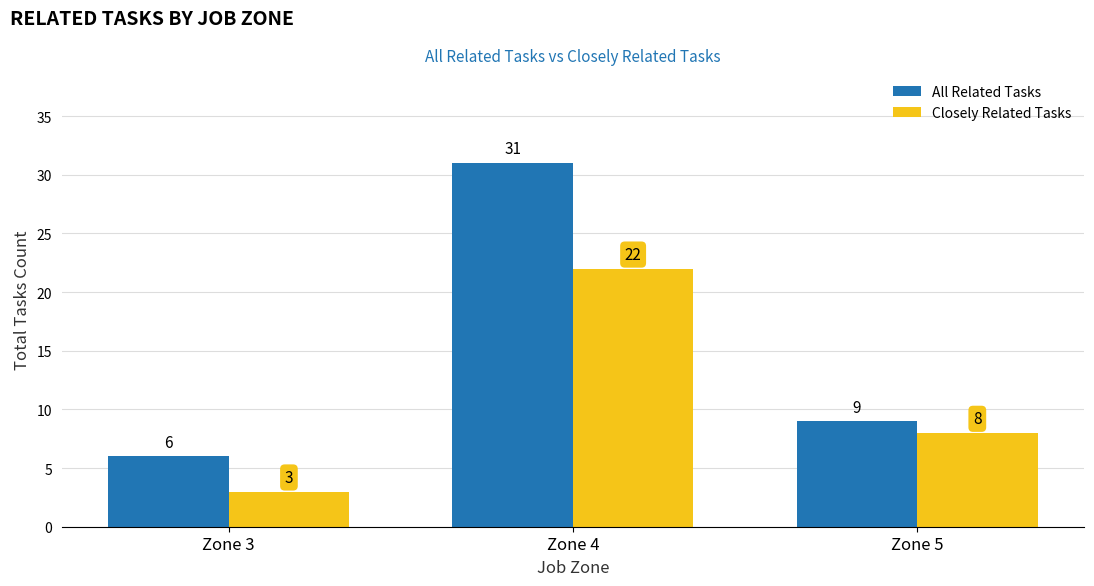

How many All Related Tasks values are between 6 and 31?

3